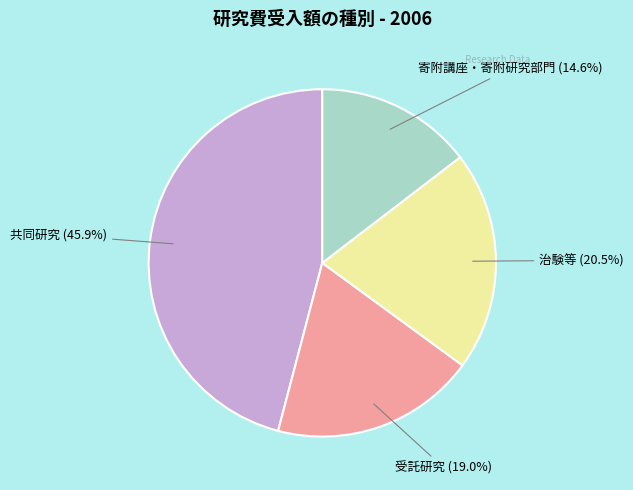

What is the largest slice in the pie chart?

共同研究